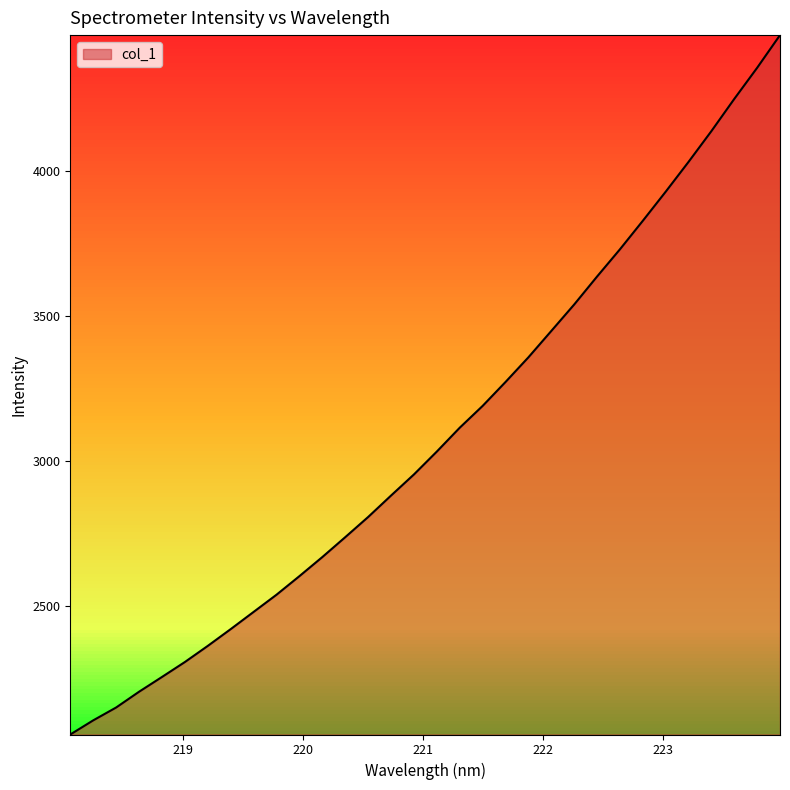

What is the maximum value shown in the chart?

4467.5